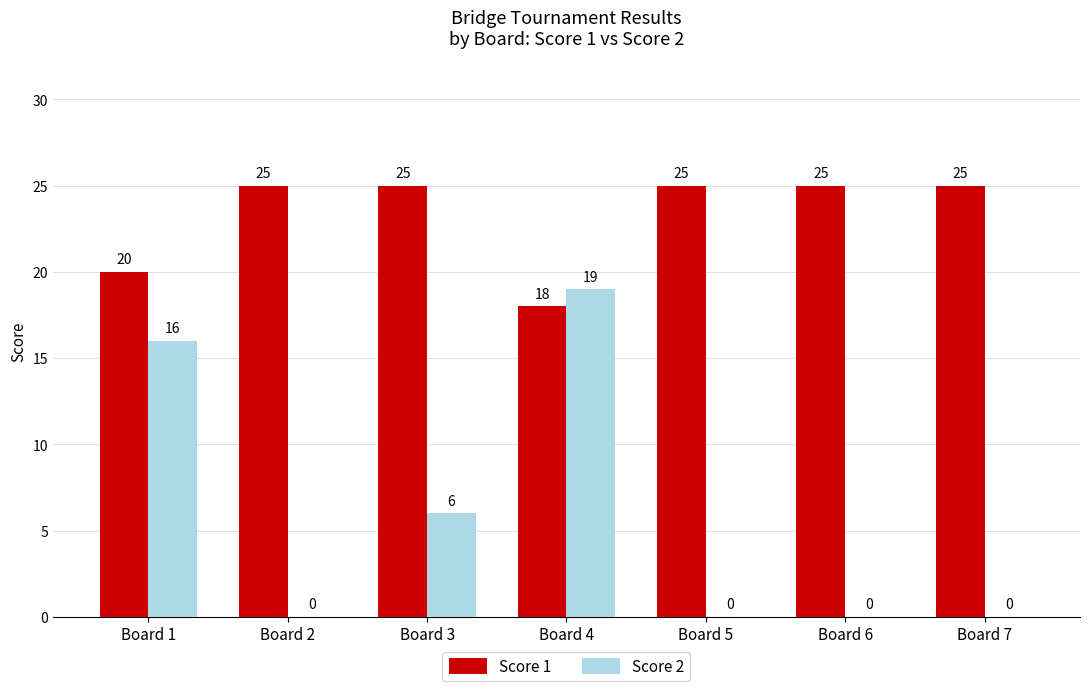

Is it true that Score 2 equals 0 at Board 7?

True